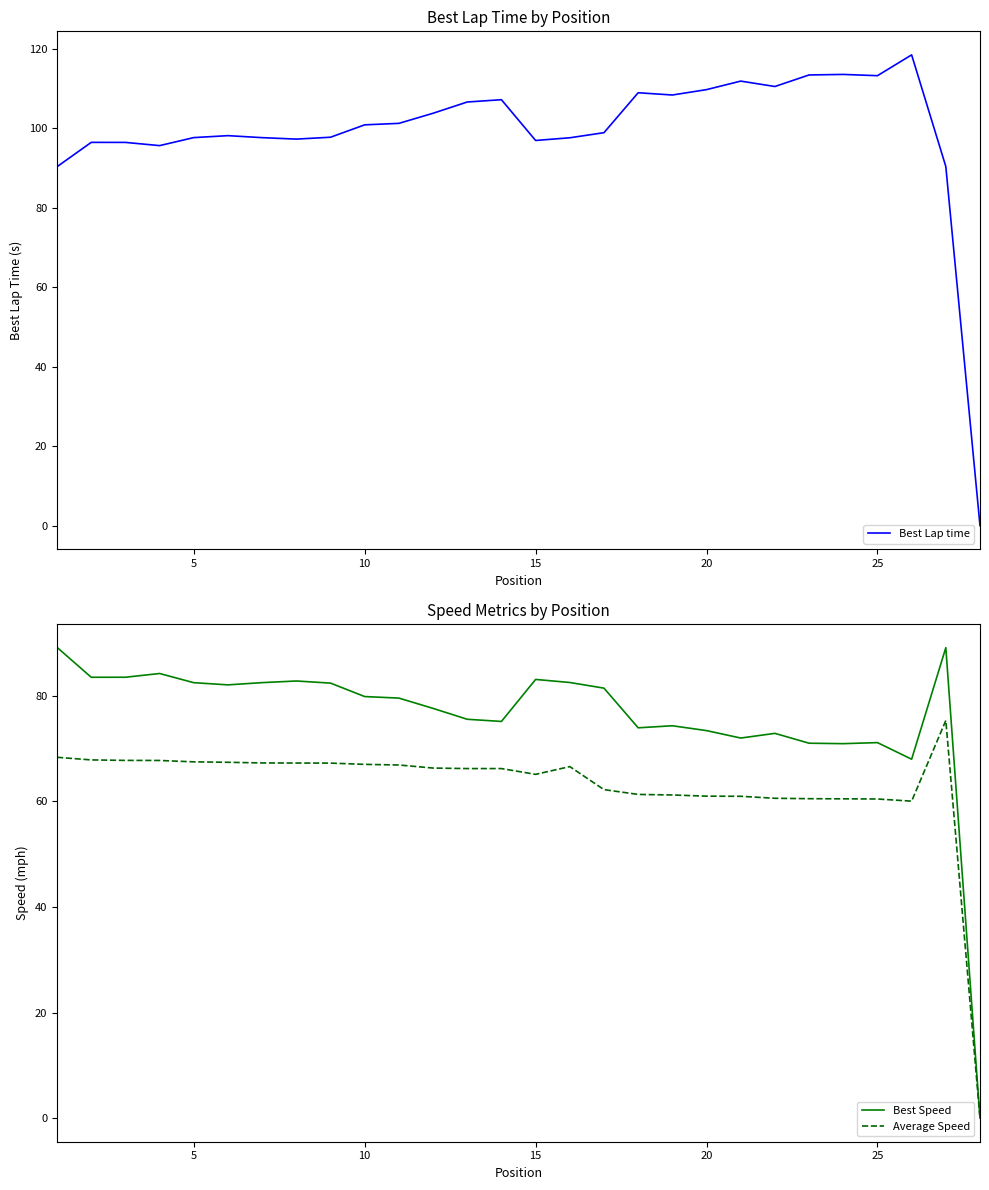

What is the maximum value for Average Speed?

75.3